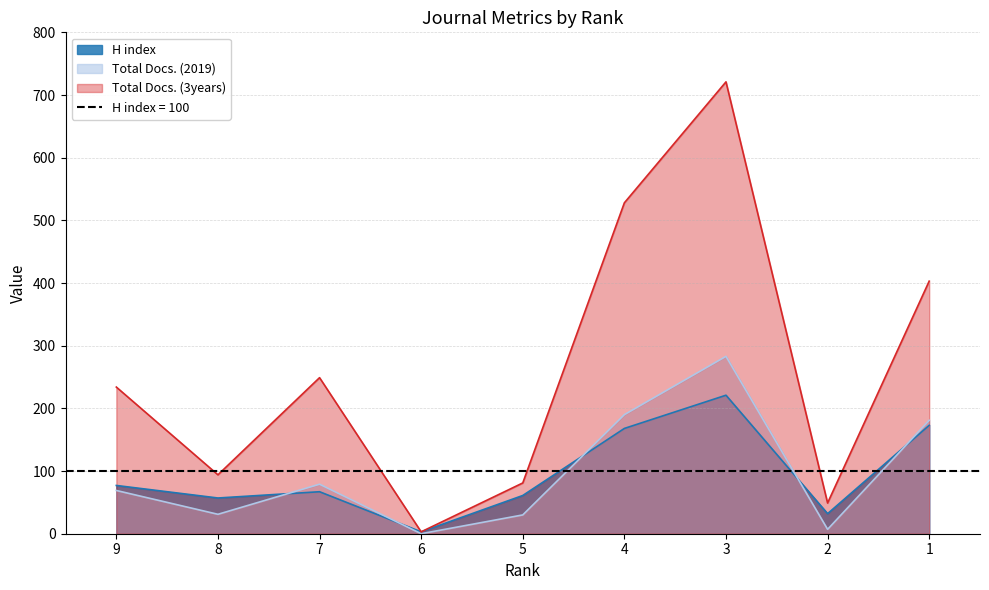

How many interior local peaks does the Total Docs. (2019) series have?

2